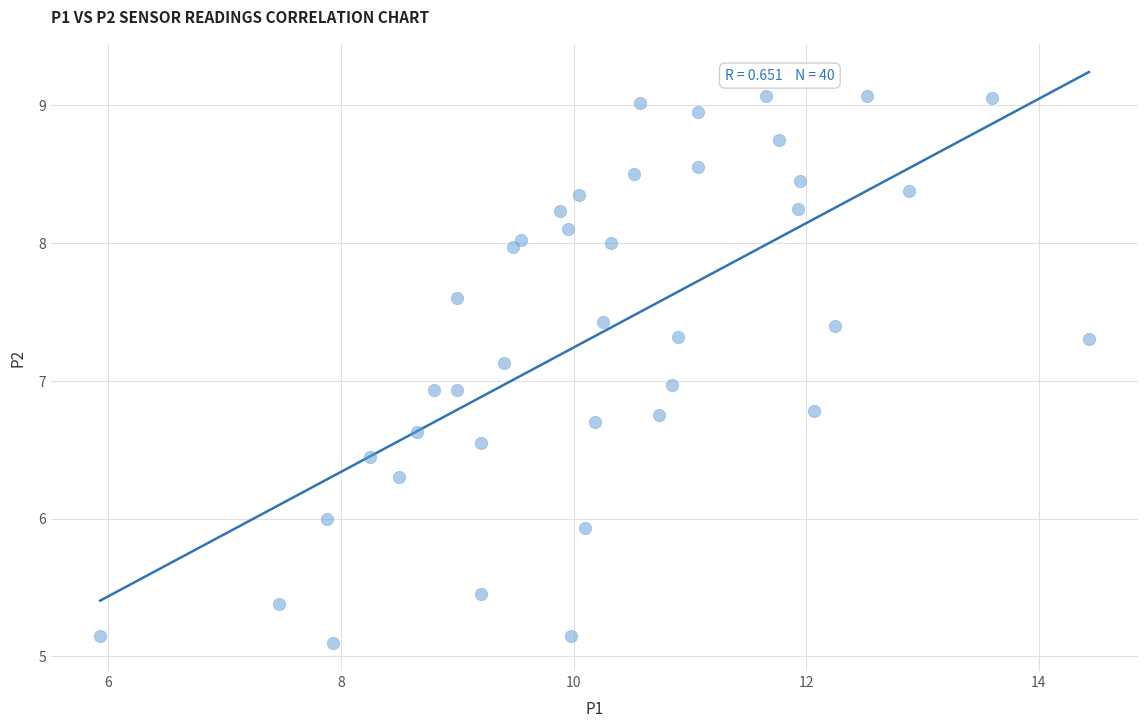

What is the range of Y values (max minus min)?

4.0